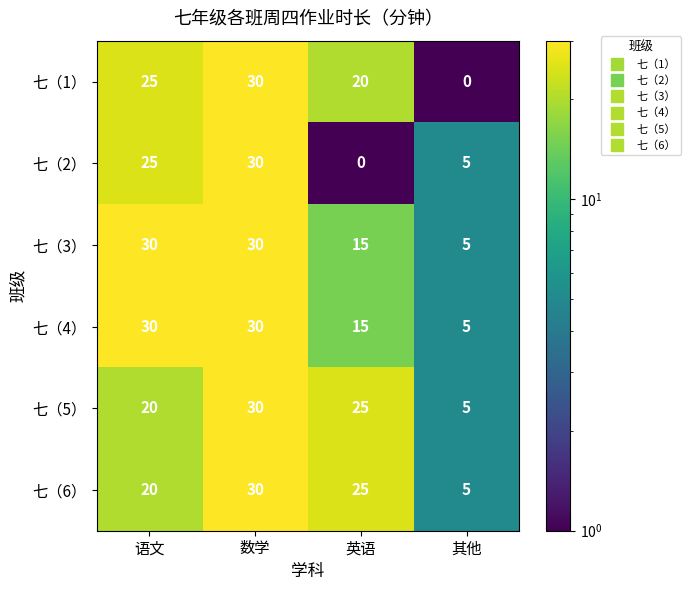

Where does the 七（5） series first go above 25?

数学